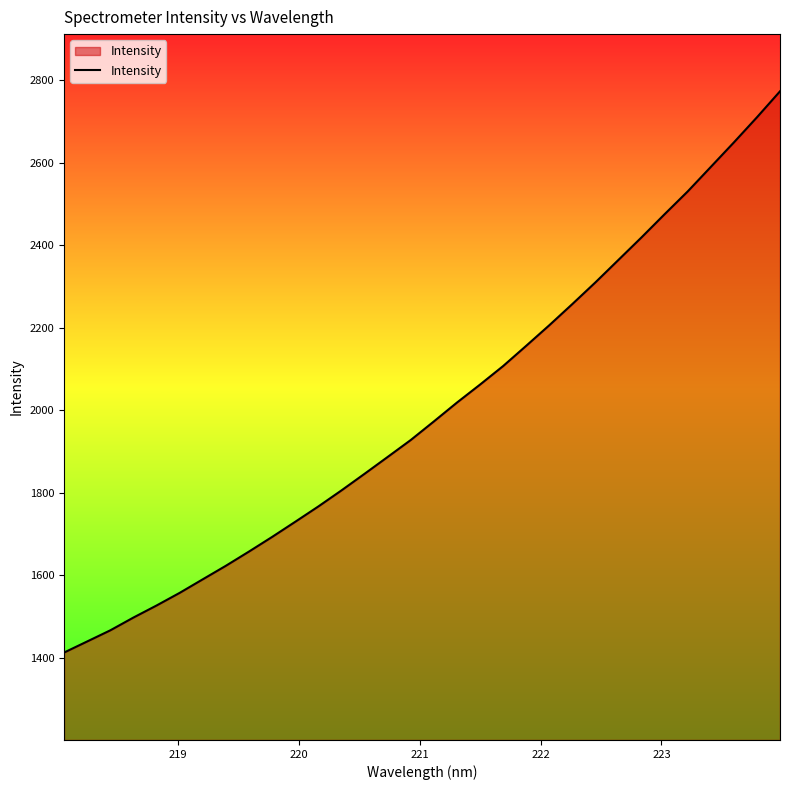

Does the chart display data point markers on the line(s)?

No